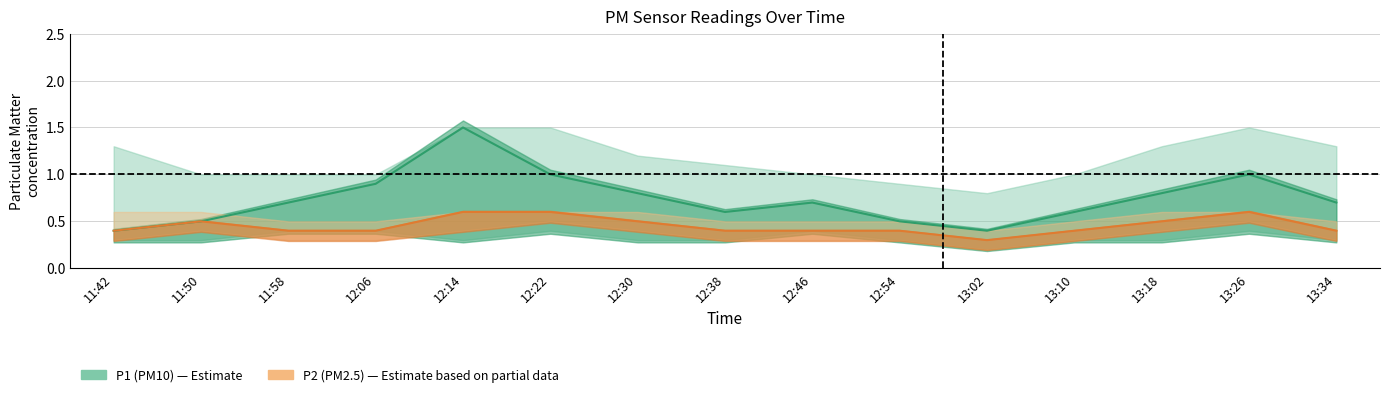

What position from the right is 13:02?

5